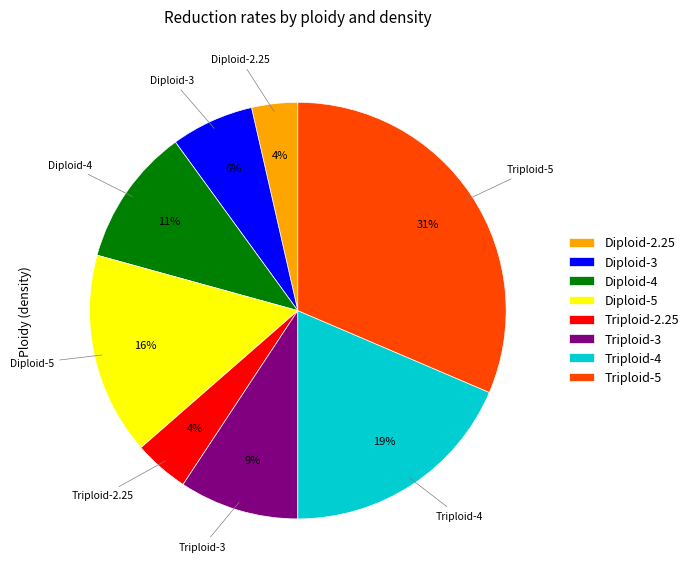

The Diploid-3 slice represents 6% of the pie. True or false?

True